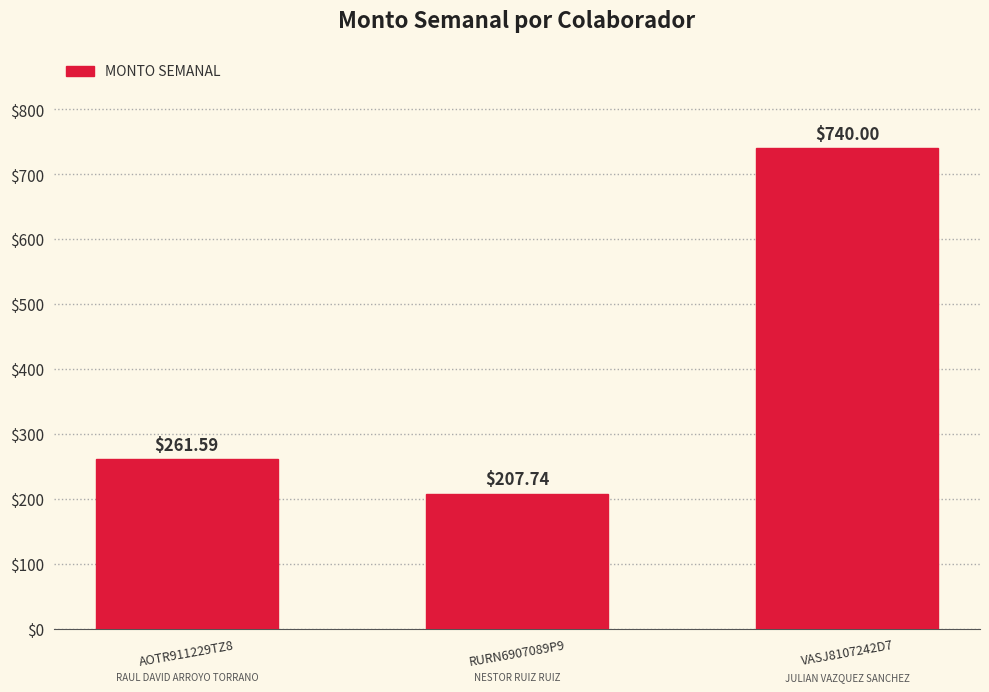

Where is the data nearest to the value 473?

AOTR911229TZ8